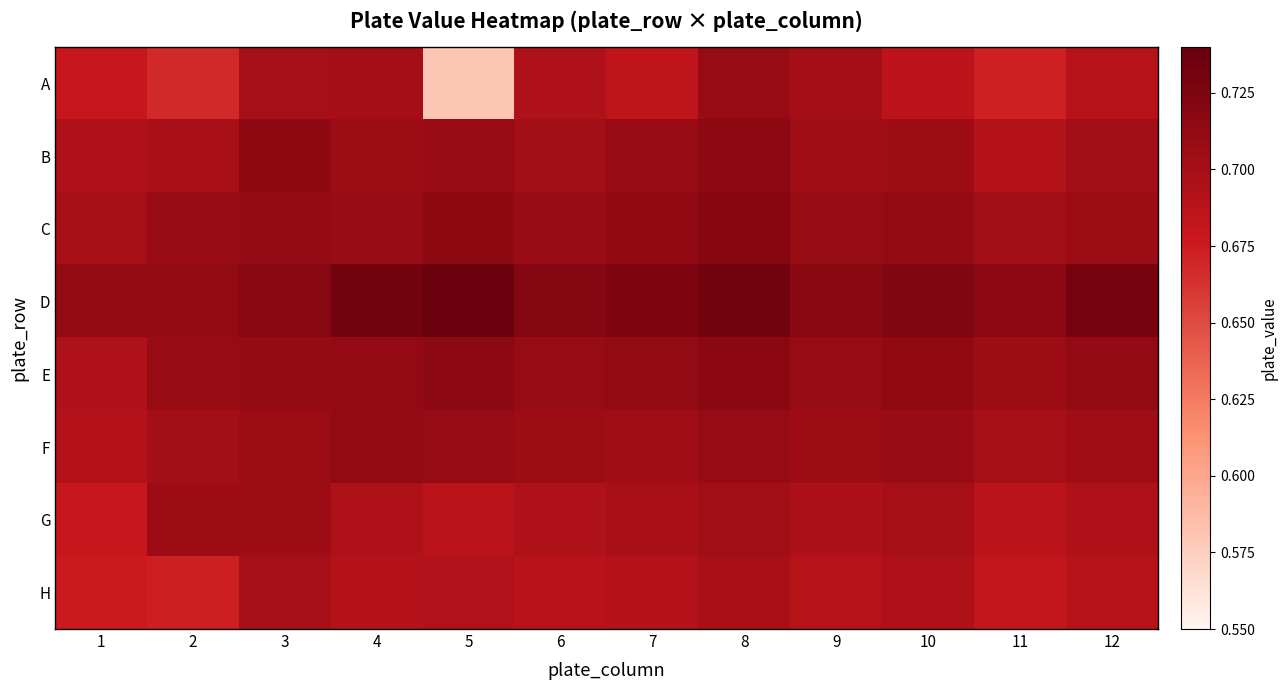

What is the minimum value shown in the chart?

0.6